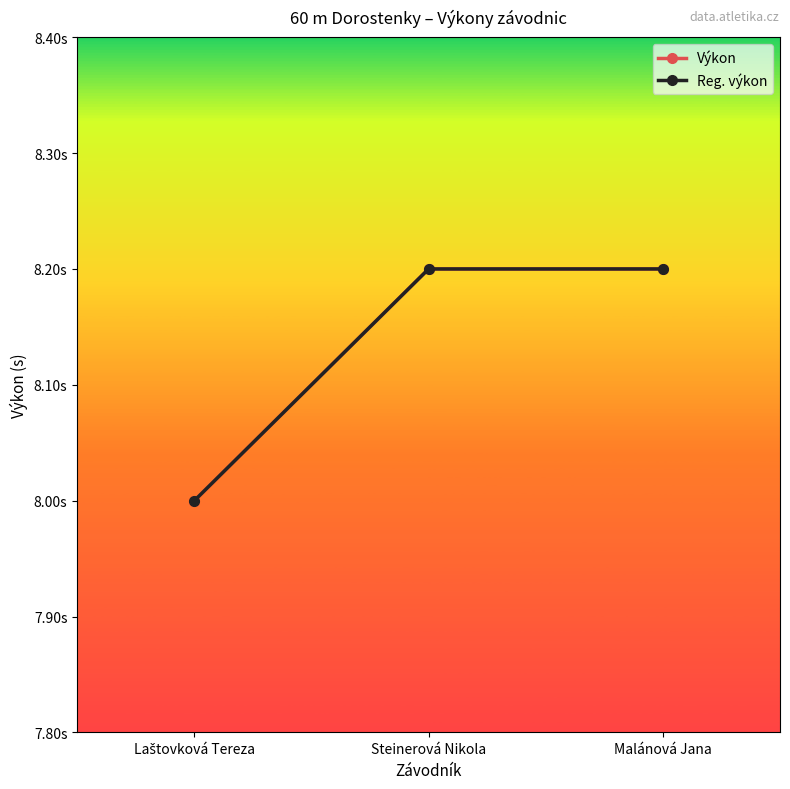

Is this an area chart (filled region under the line)?

No